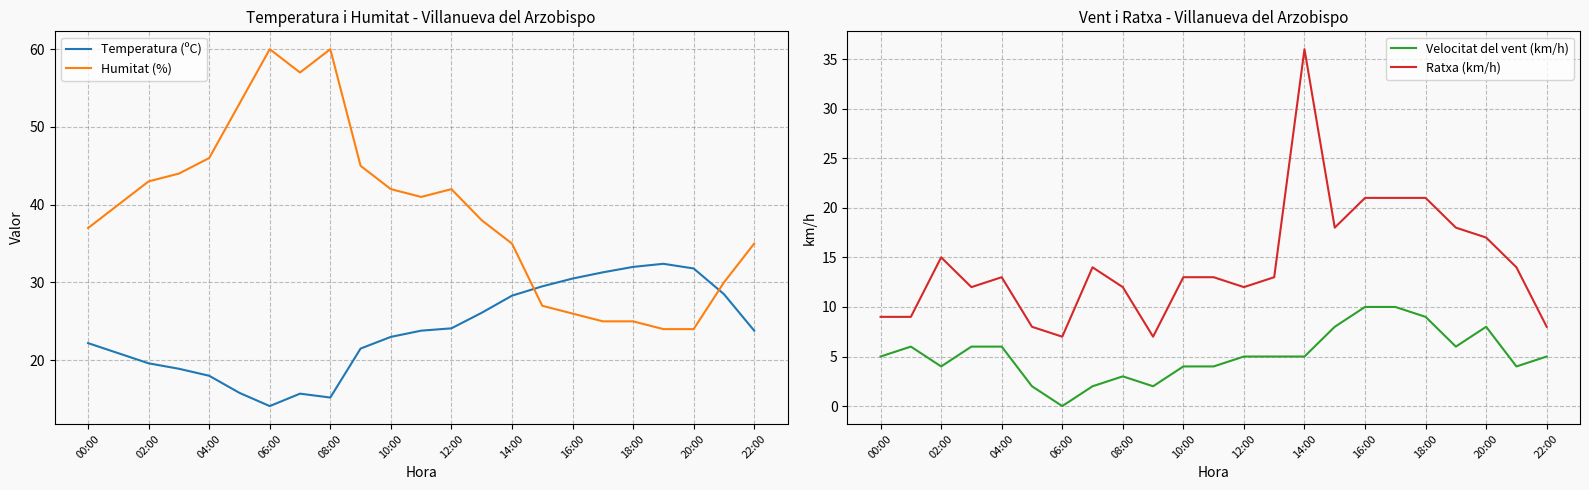

Which series has the widest spread of values?

Humitat (%)